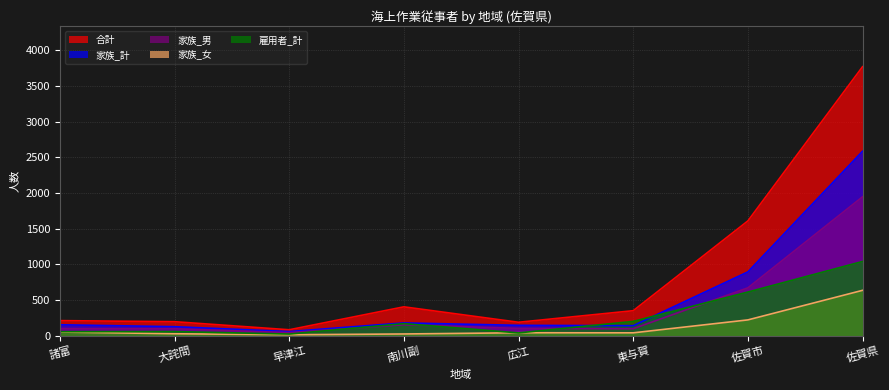

What is the minimum value shown in the chart?

15